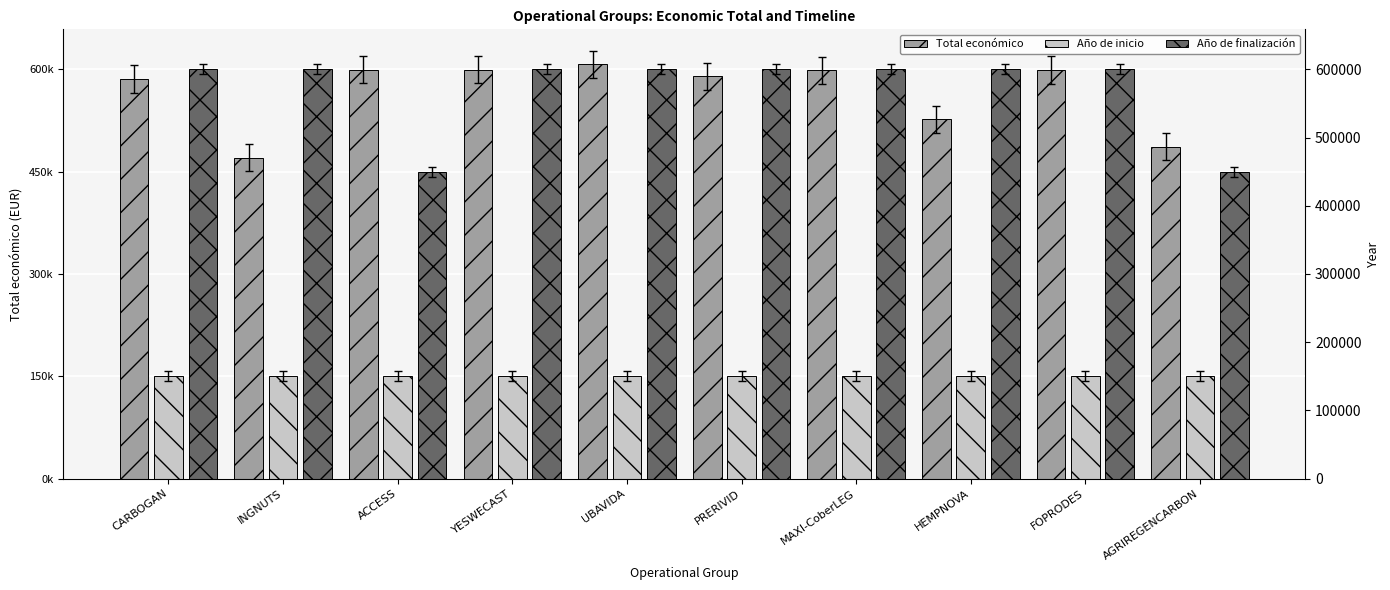

What are all the series names shown in the legend?

Total económico, Año de inicio, Año de finalización